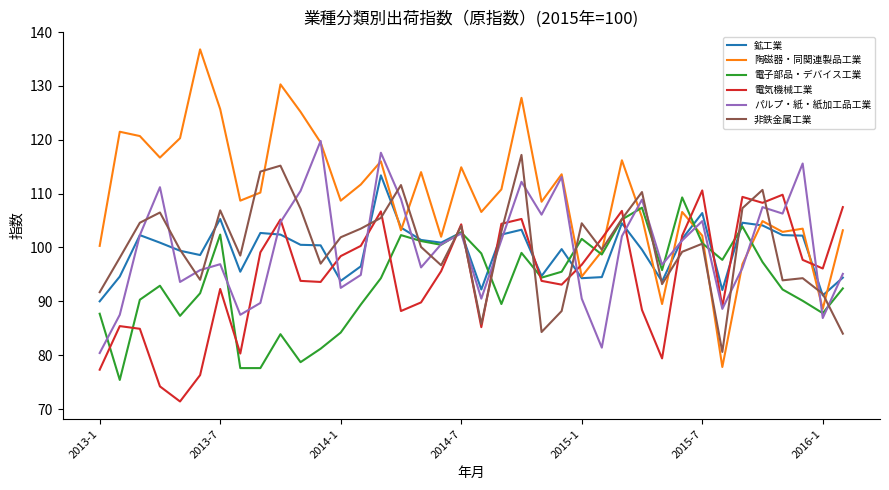

What is the smallest value displayed?

71.4